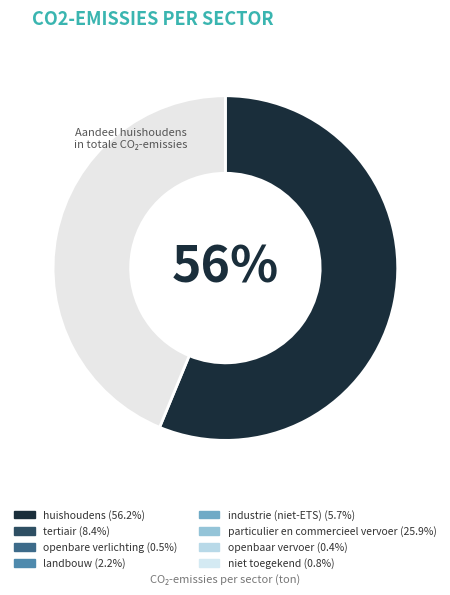

To the nearest percent, what is the difference between the largest and smallest slice percentages?

12%